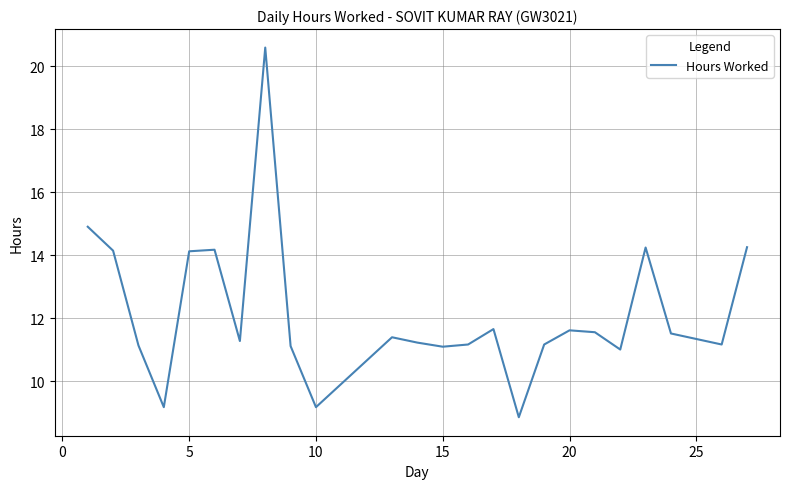

What is the difference between the maximum and minimum values?

11.7